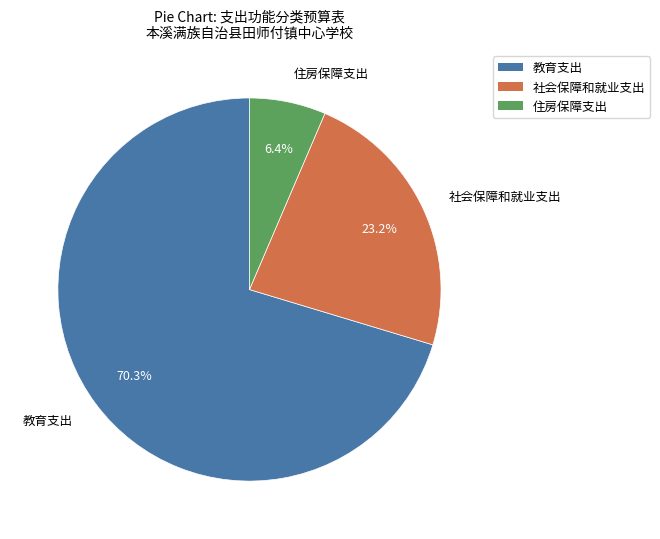

Which category accounts for the majority?

教育支出